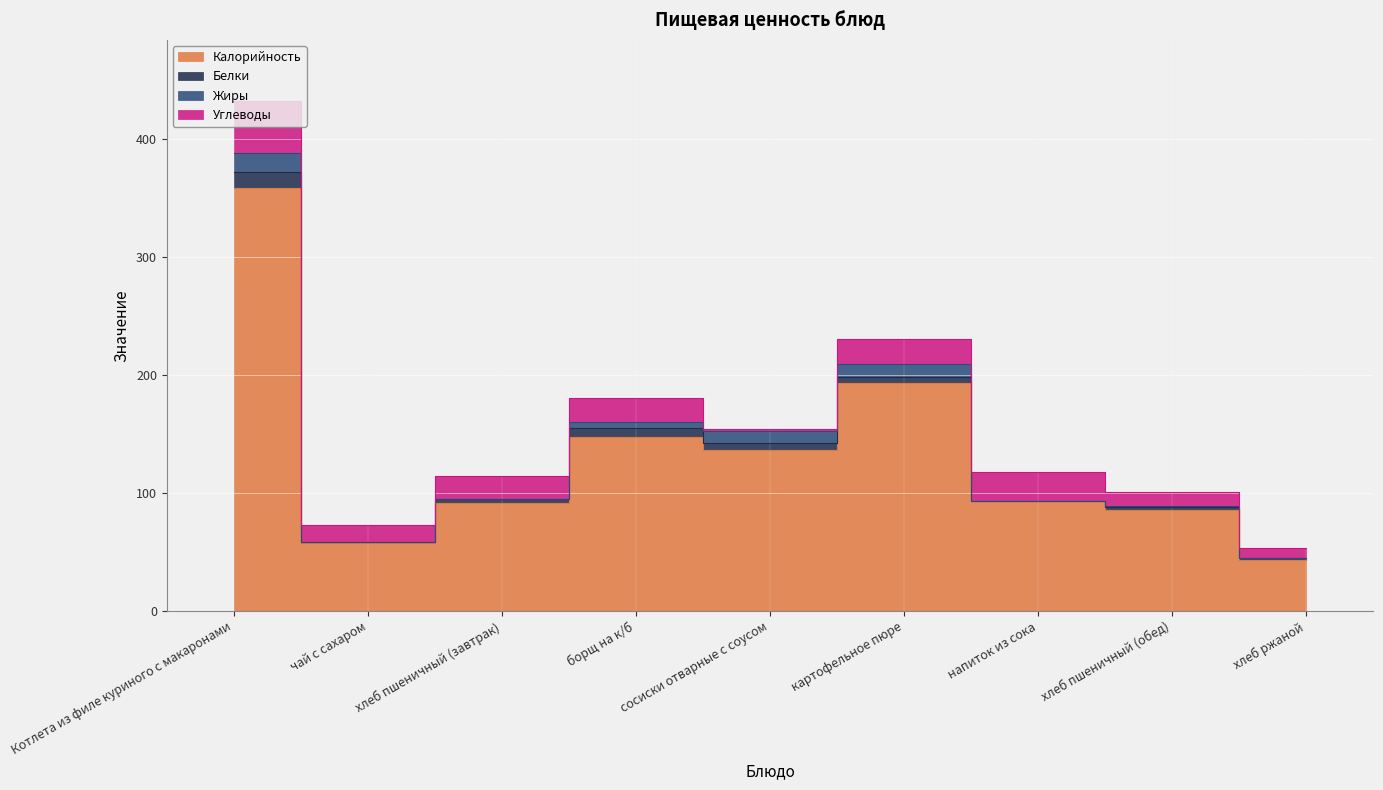

Which series has the largest total across all categories?

Калорийность